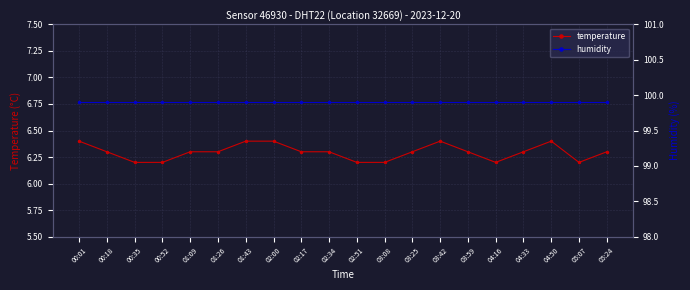

True or false: temperature has a value of 10.2 at 03:59.

False